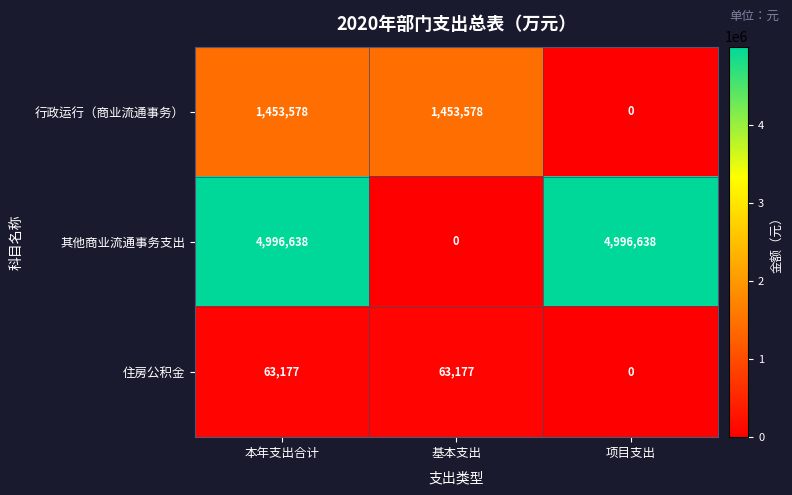

Which series changed the most between 基本支出 and 项目支出?

其他商业流通事务支出